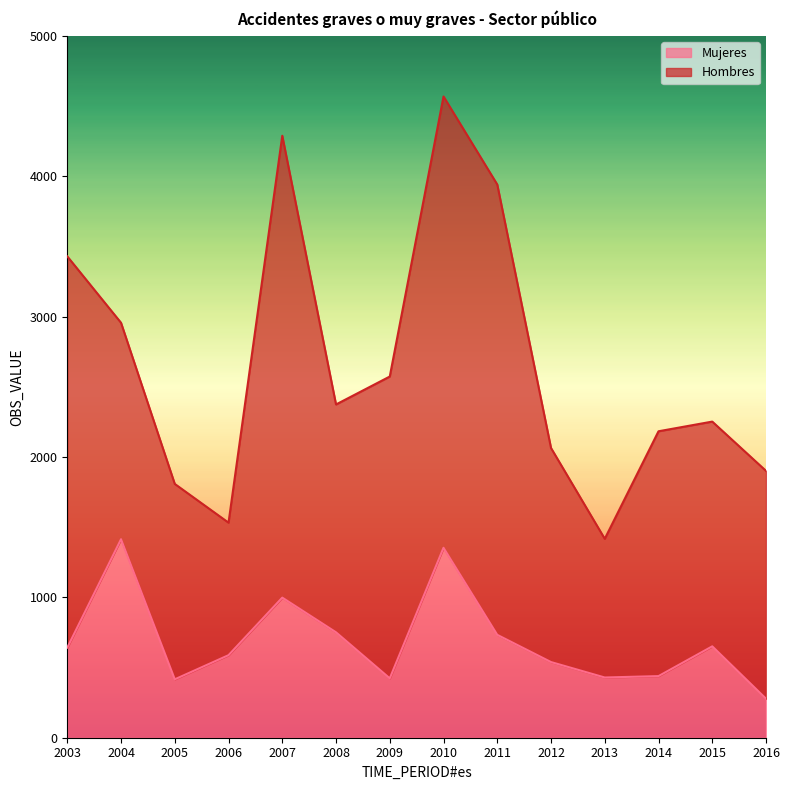

What is the difference between the values at 2009 and 2011?

310